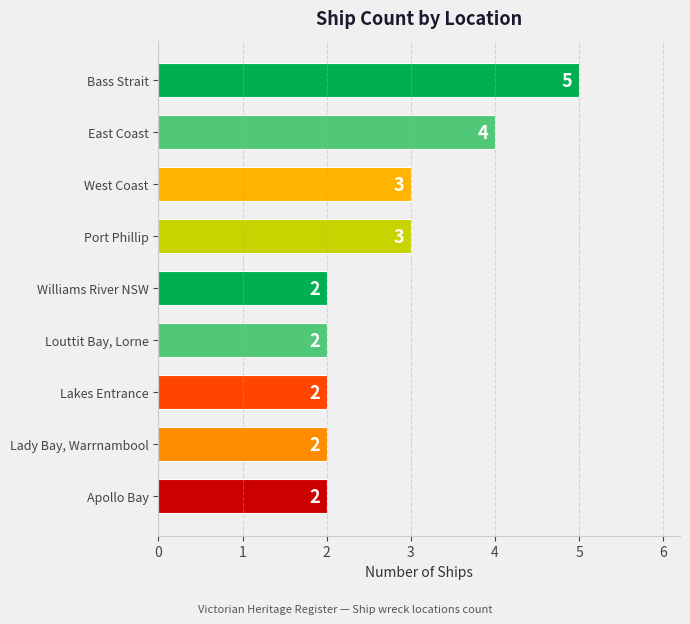

Is it true that the value at Lakes Entrance is 1?

False